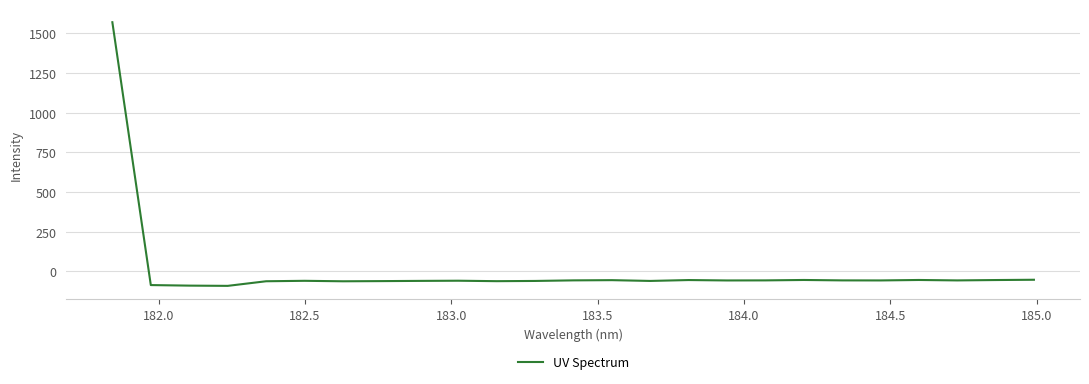

What is the minimum value shown in the chart?

-91.4